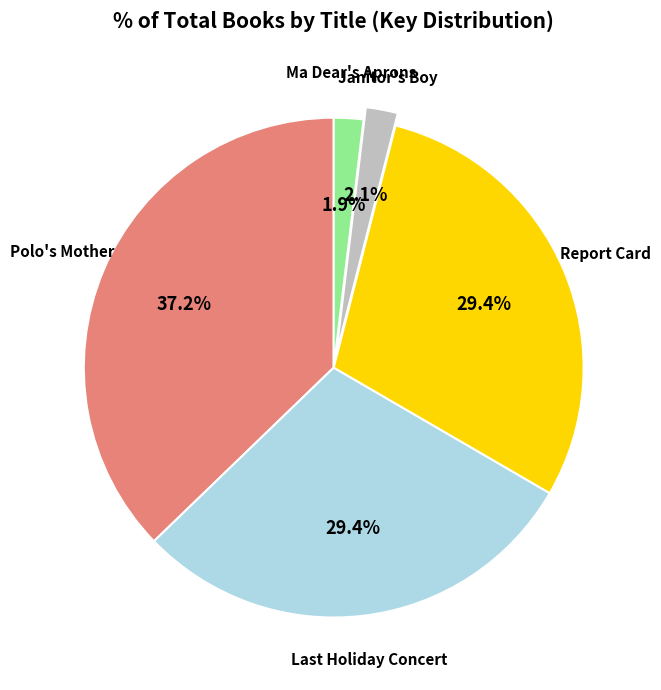

What percentage is the Polo's Mother slice, to the nearest percent?

37%